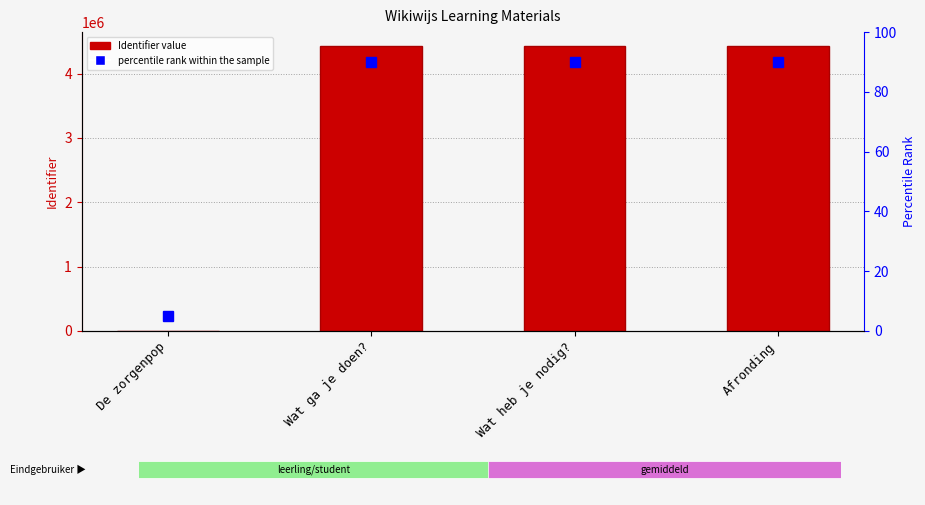

What is the approximate value at Afronding?

4423098